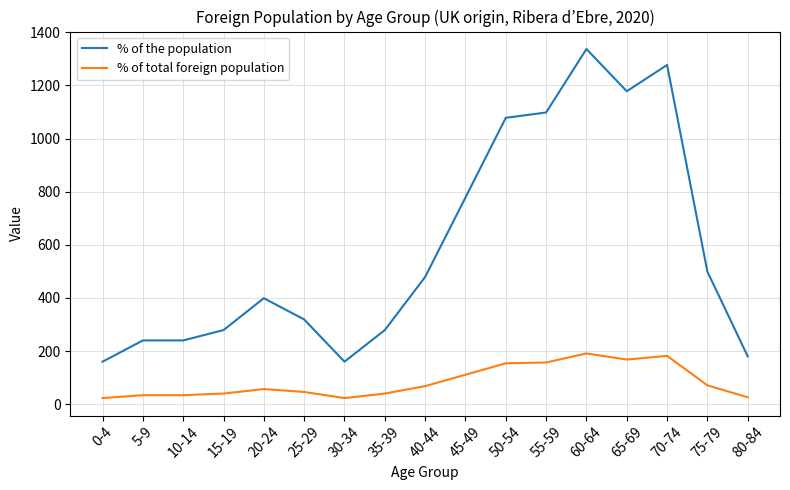

True or false: % of the population and % of total foreign population cross at least once.

False